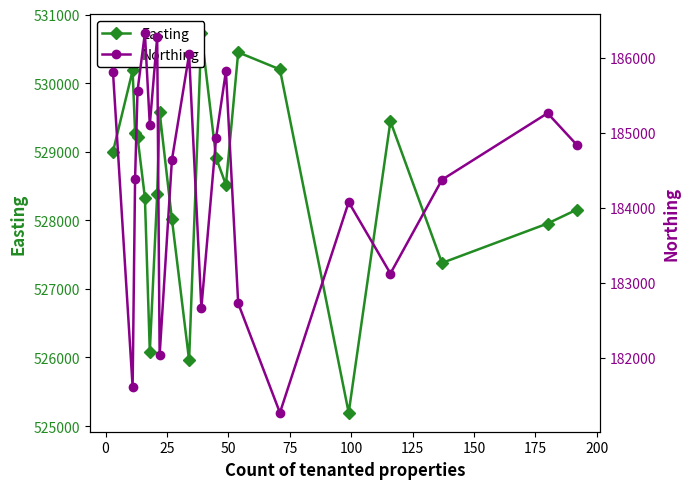

Which series has the widest spread of values?

Easting